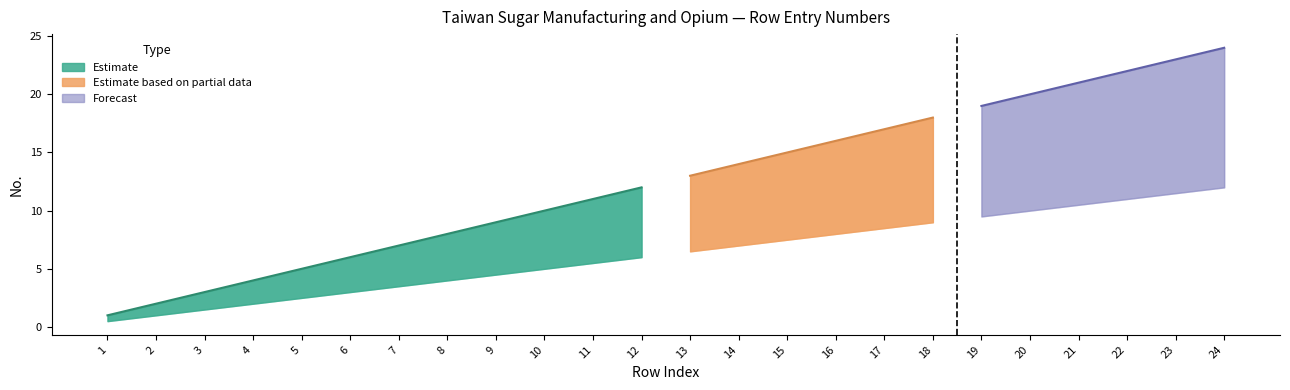

At which label does Lower Band reach its minimum?

1